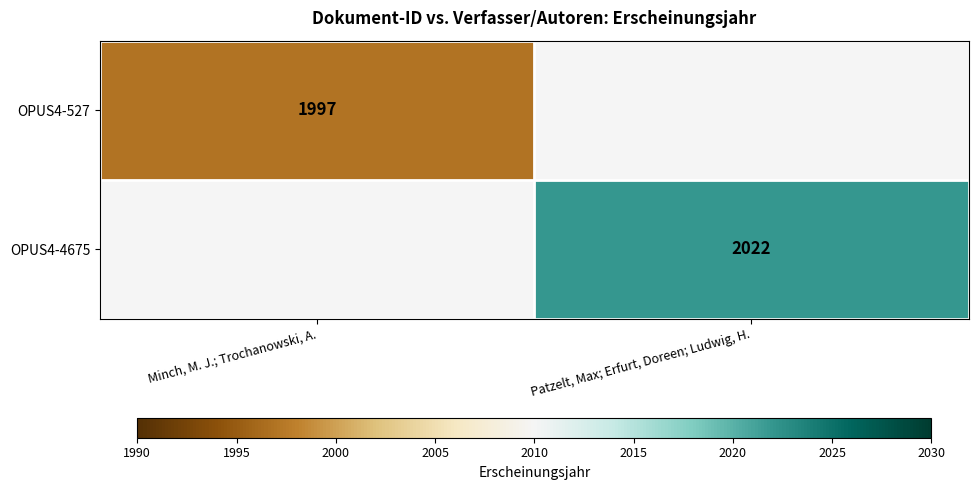

The value of OPUS4-4675 at Patzelt, Max; Erfurt, Doreen; Ludwig, H. is 2022. True or false?

True